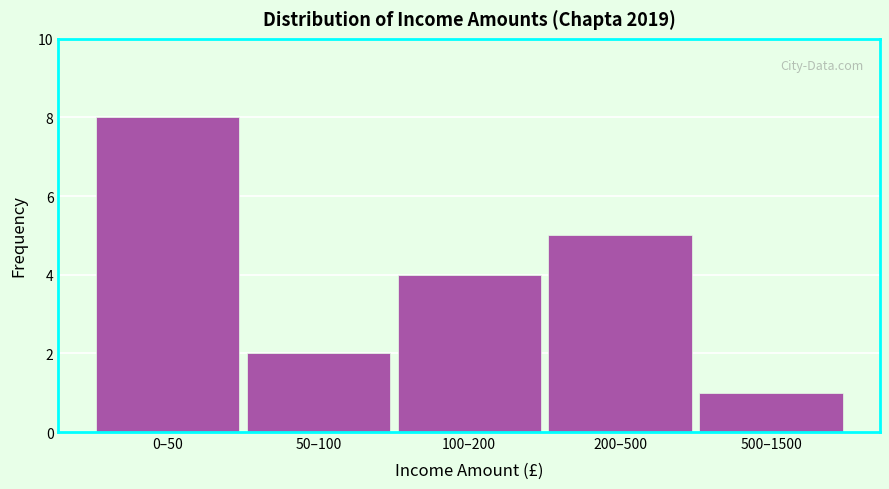

Reading left to right, extract all data points from this chart.

8	2	4	5	1